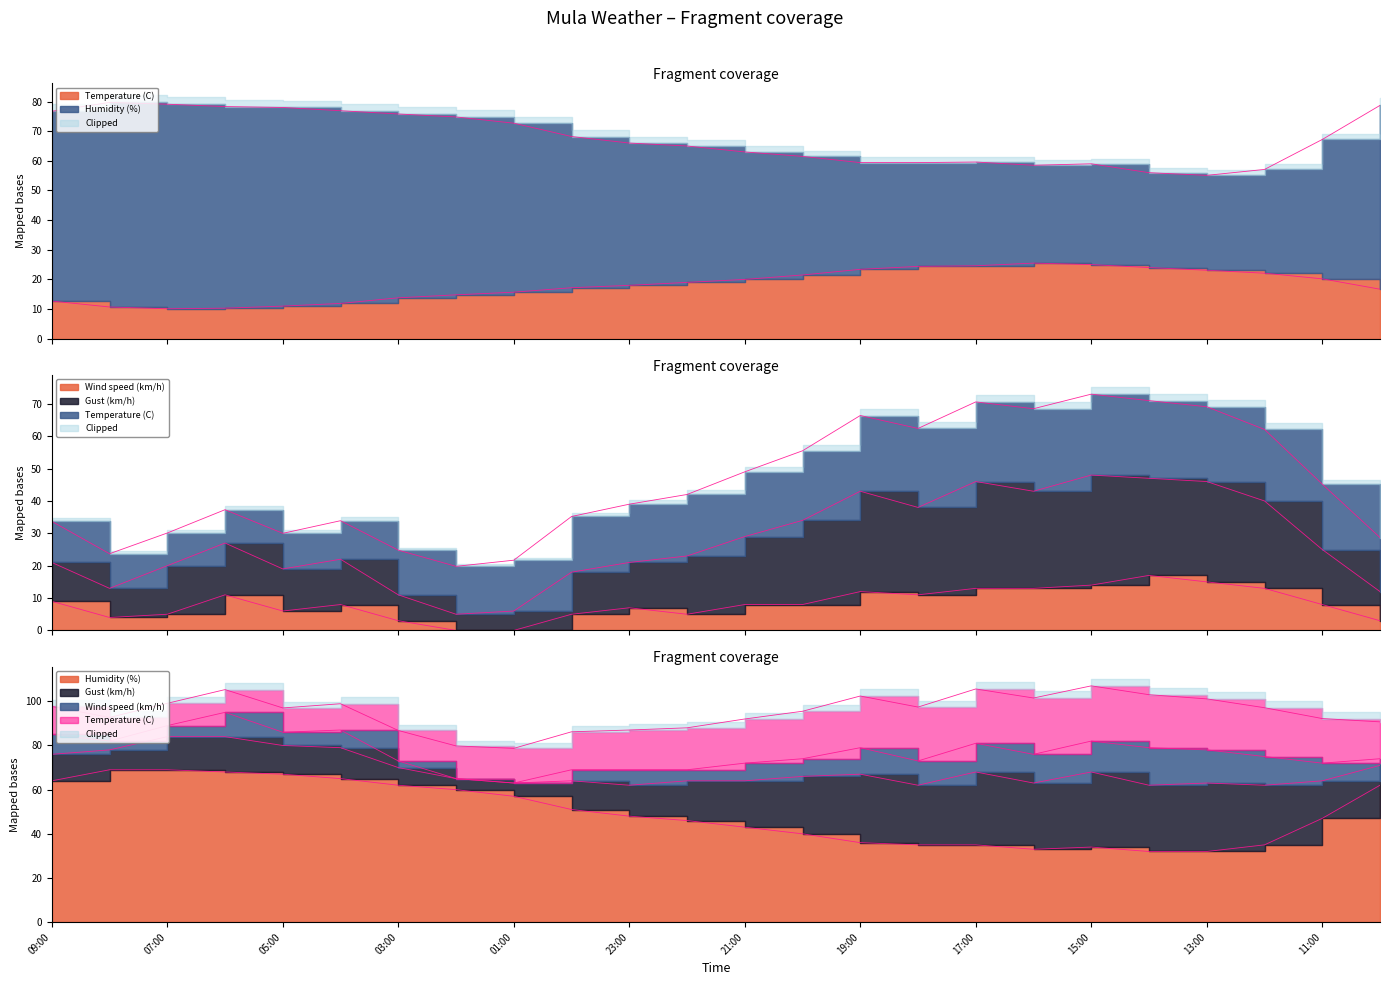

What is the average value of the Gust (km/h) series?

27.4